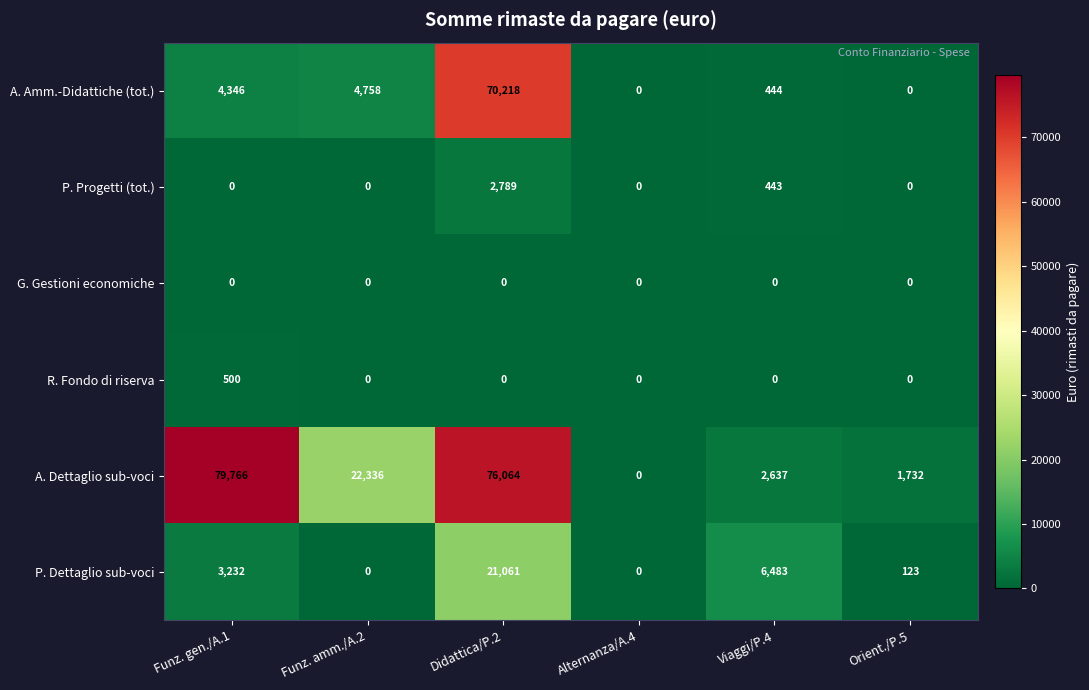

Which category has the highest value in the R. Fondo di riserva series?

Funz. gen./A.1